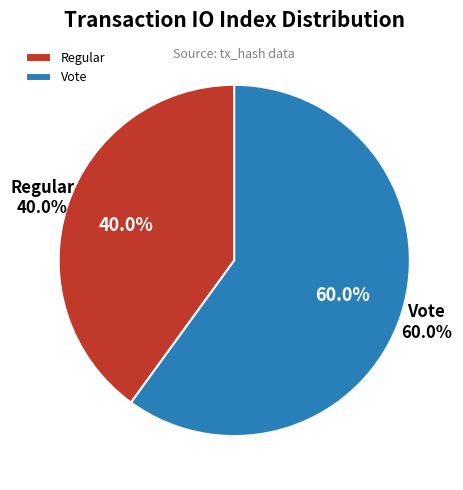

Which category has the smallest portion of the pie?

Regular